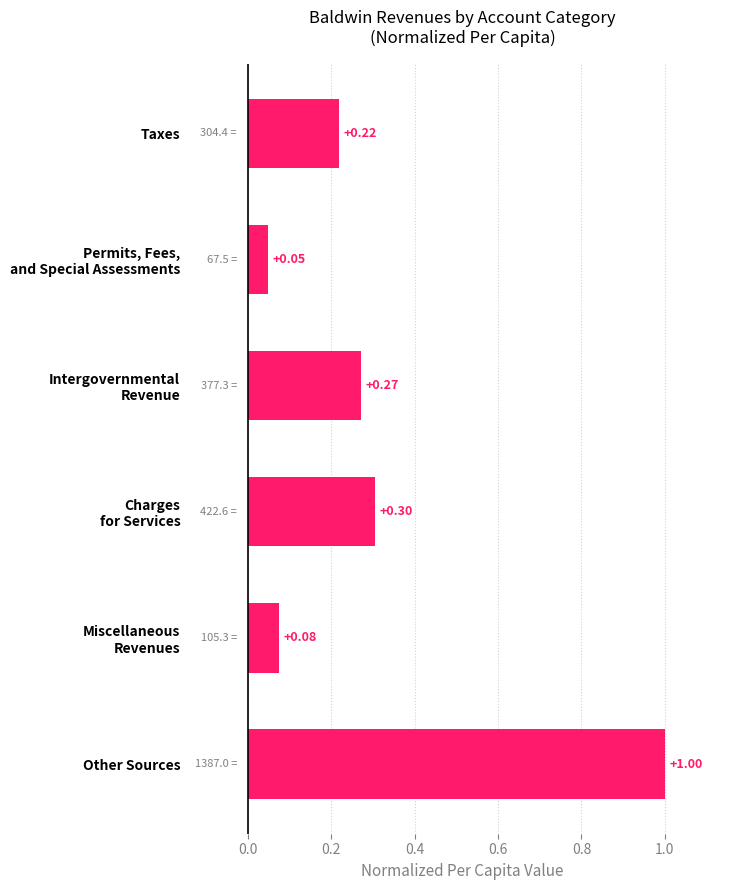

Which category has the highest value across all series?

Other Sources